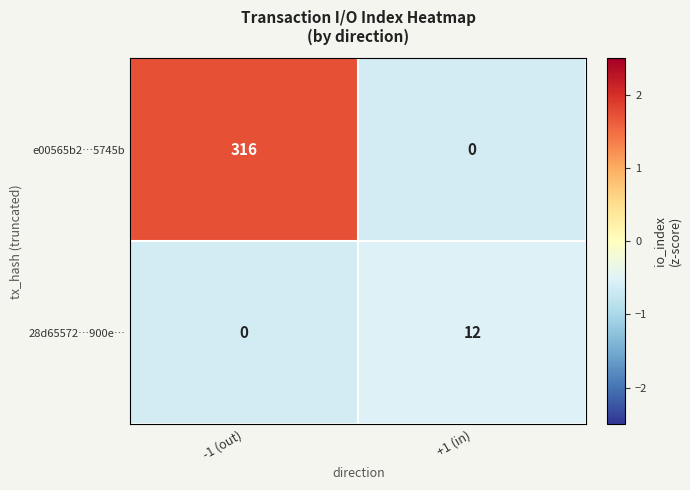

What is the spread (max minus min) of values at -1 (out)?

316